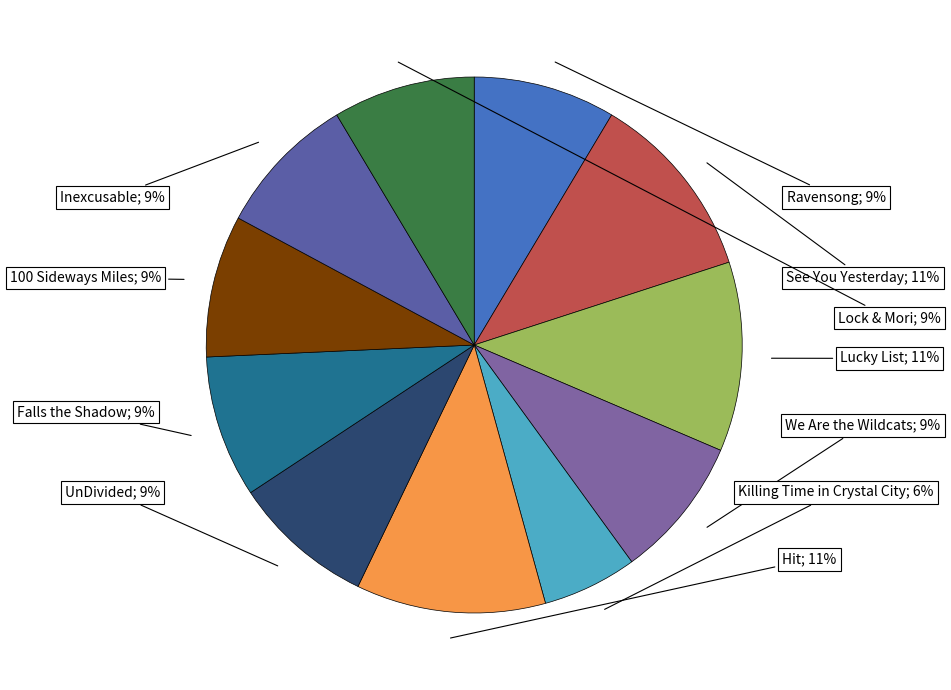

True or false: We Are the Wildcats accounts for 15% of the total.

False